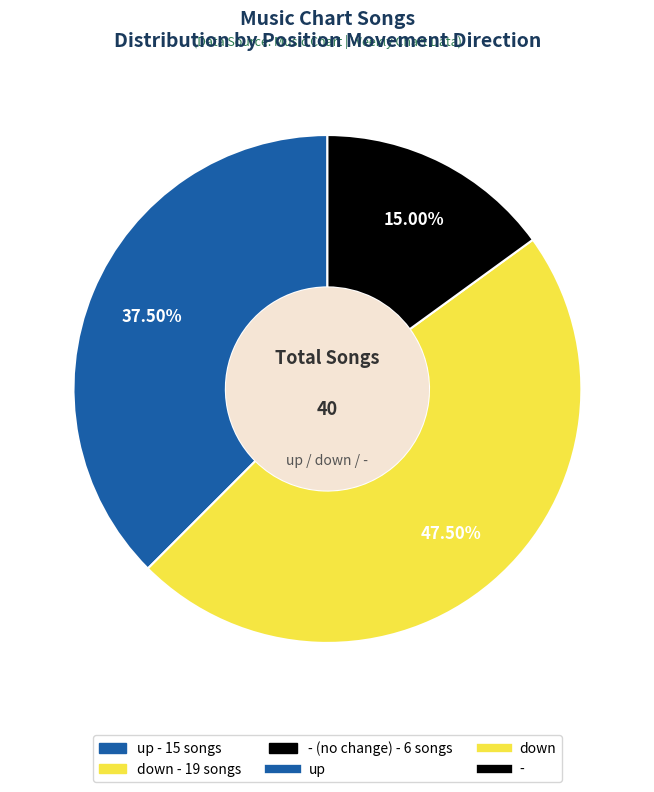

To the nearest percent, what is the average slice percentage?

33%